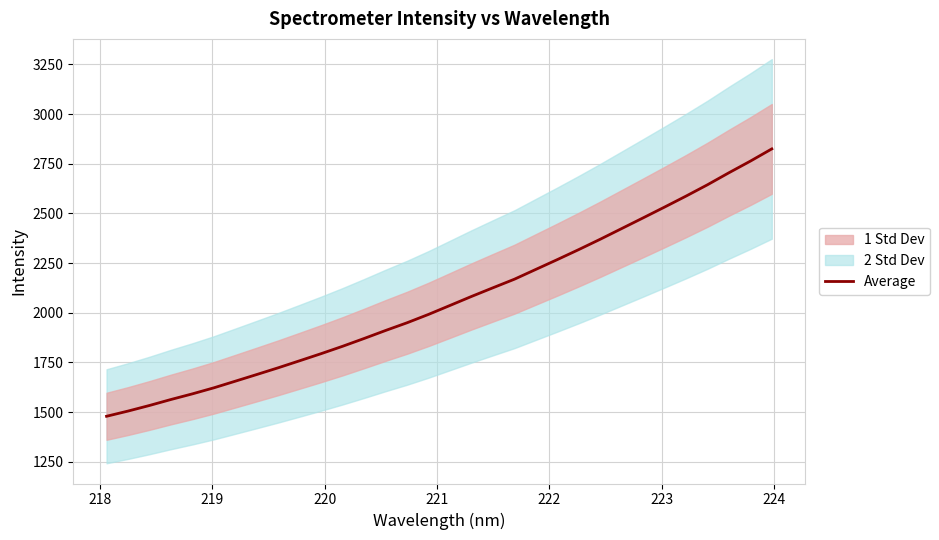

What is the maximum value for Average?

2824.4